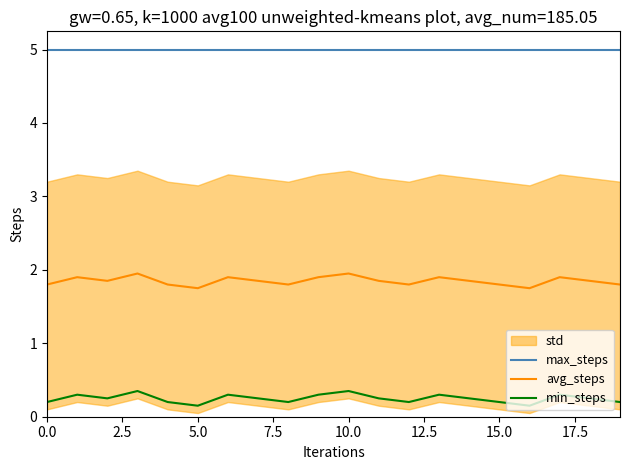

What is the difference between the maximum and minimum values in the min_steps series?

0.2